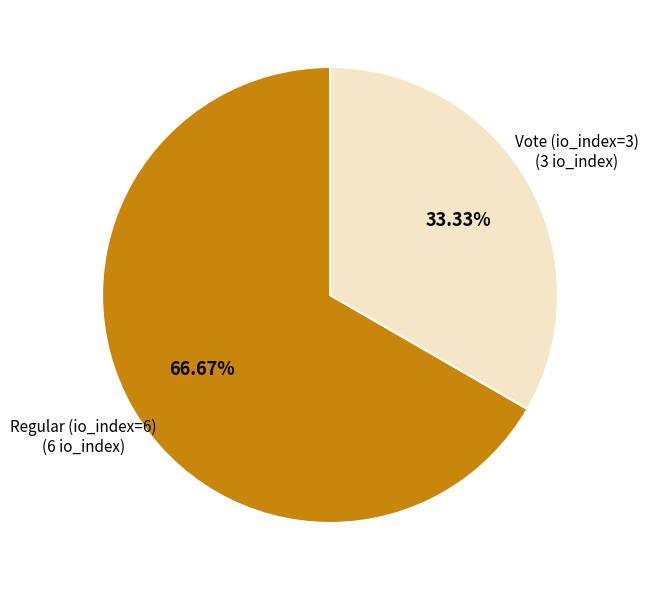

Is there any slice that represents more than half of the pie?

Yes